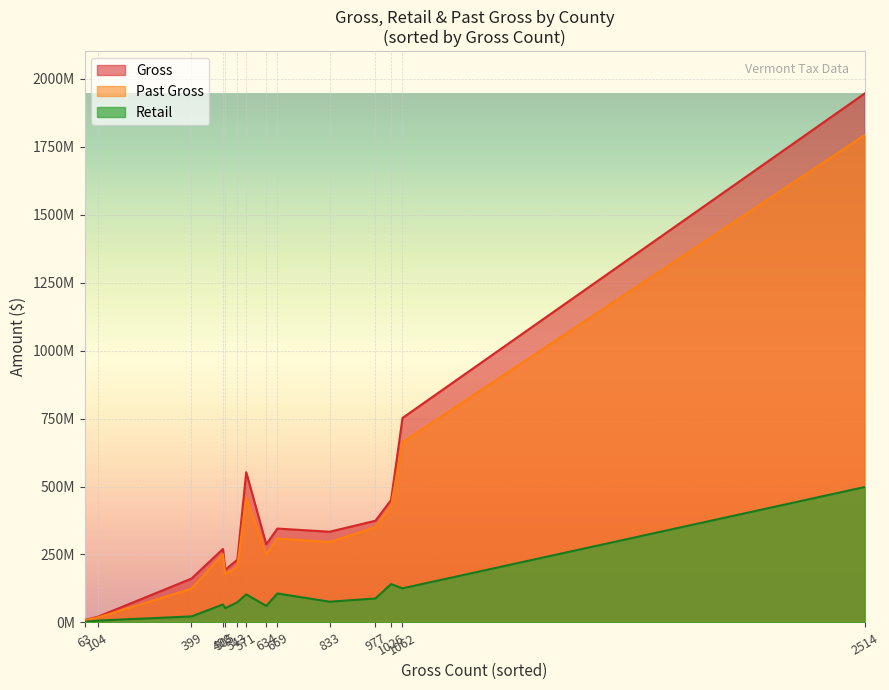

Does the chart display data point markers on the line(s)?

No